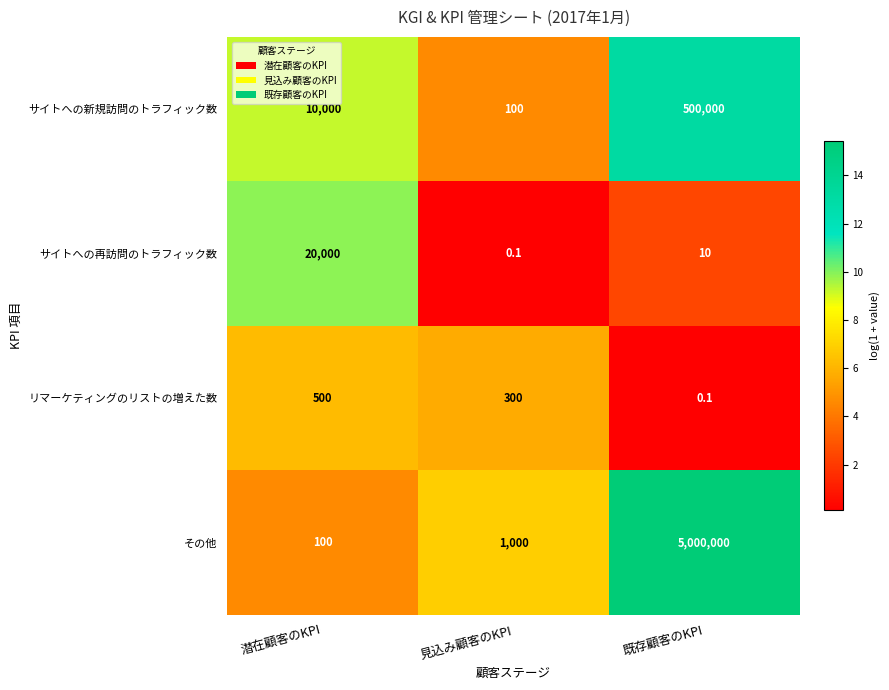

Which series has the widest spread of values?

その他